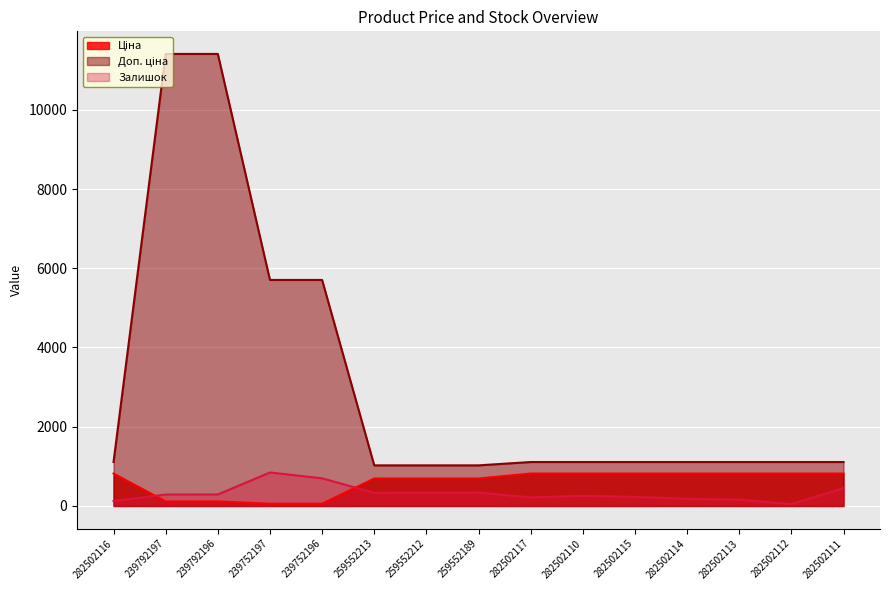

What is the label of the 5th point from the left?

239752196